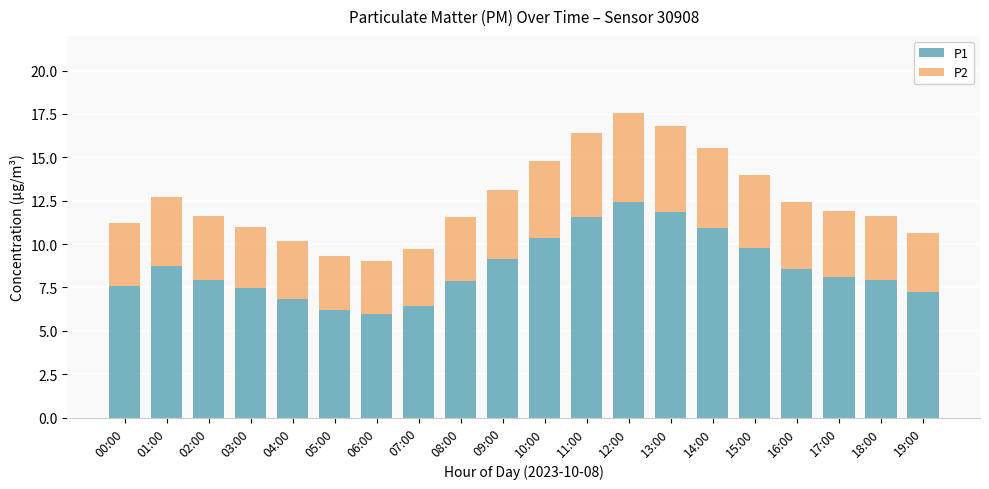

What is the minimum value for P1?

6.0